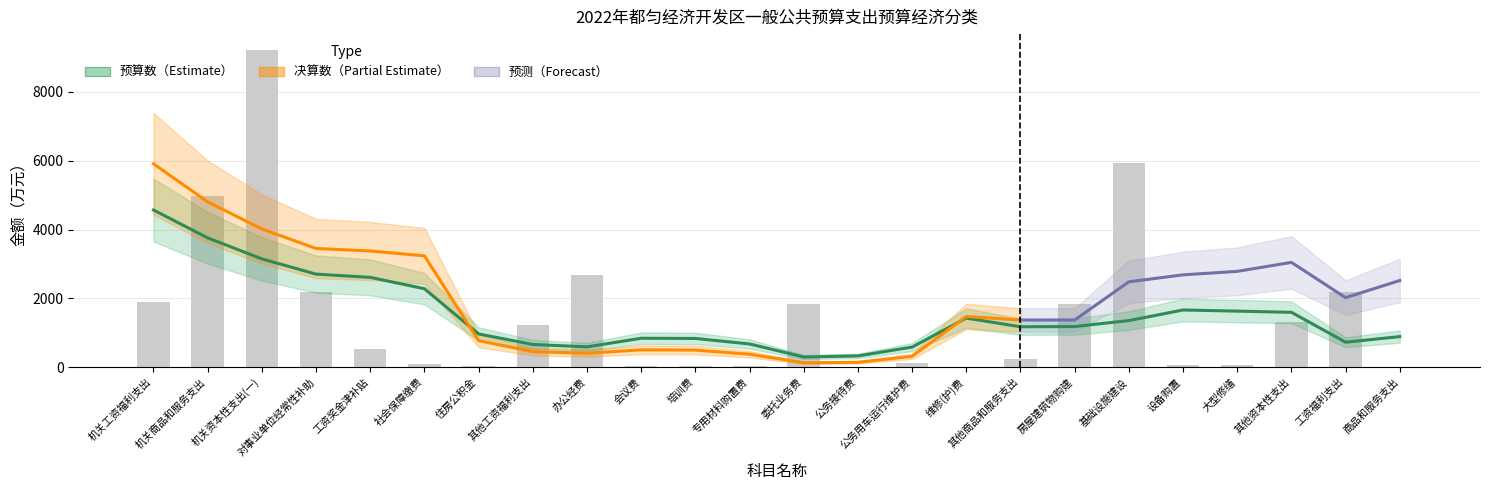

Reading left to right, transcribe all the data shown in this chart.

1882	4986	9216	2182	520	92	47	1223	2672	23	38	37	1842	5	109	17	243	1834	5935	75	53	1319	2171	11